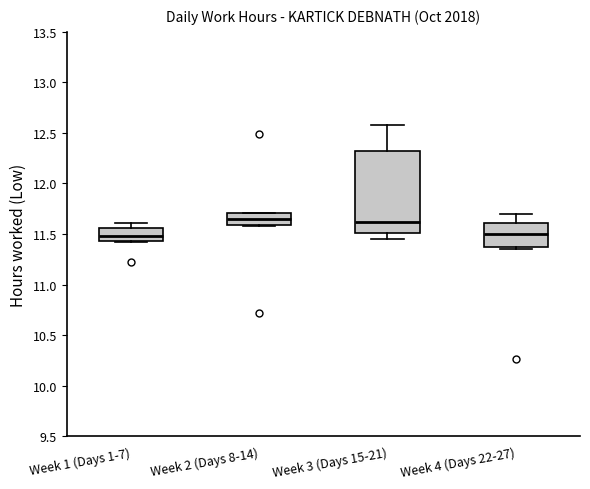

Reading left to right, transcribe this box plot: for each box, give where its median line is, the range the box spans, and where its two whiskers end, as read against the y-axis. The values are not printed on the chart, so give them approximately, as read against the axis.

Week 1 (Days 1-7): median 11.50, box 11.45 to 11.55, whiskers 11.40 to 11.60
Week 2 (Days 8-14): median 11.65, box 11.60 to 11.70, whiskers 11.60 to 11.70
Week 3 (Days 15-21): median 11.60, box 11.50 to 12.30, whiskers 11.45 to 12.60
Week 4 (Days 22-27): median 11.50, box 11.35 to 11.60, whiskers 11.35 (just below the box's lower edge) to 11.70